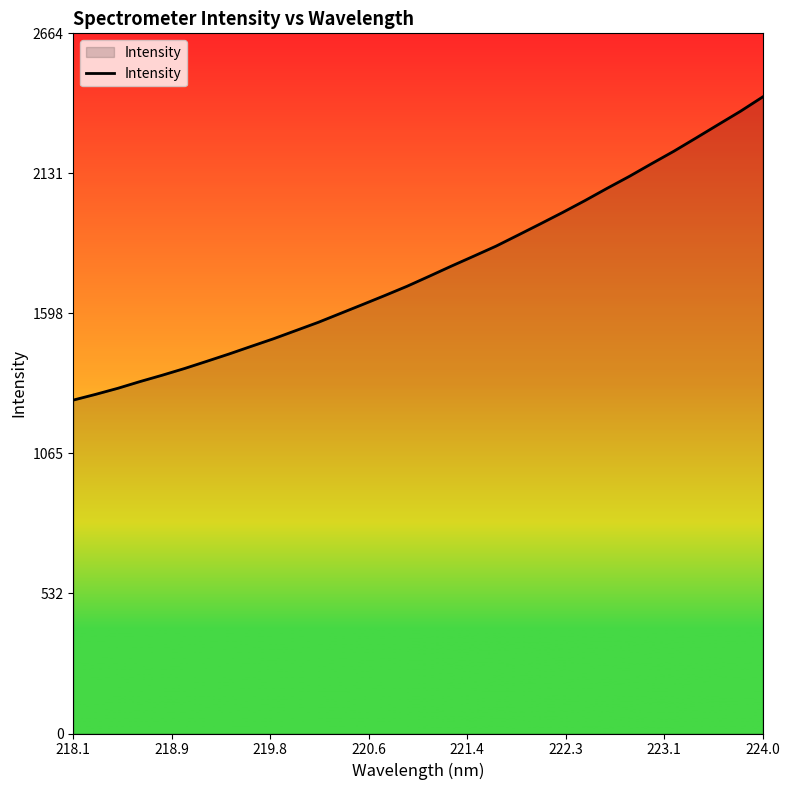

What is the greatest value displayed?

2422.7